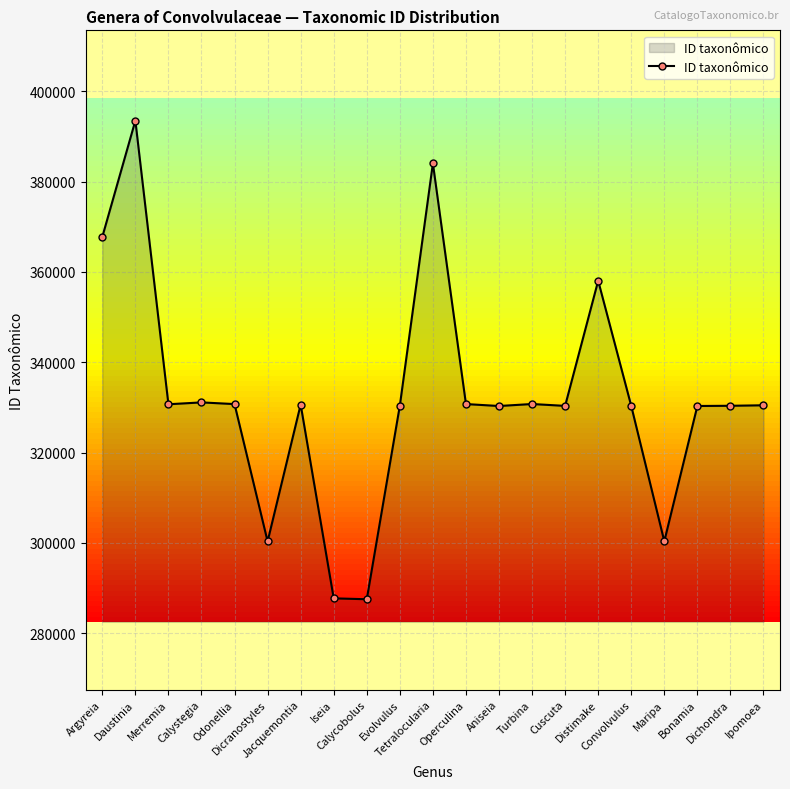

Is it true that the value at Convolvulus is 131998?

False